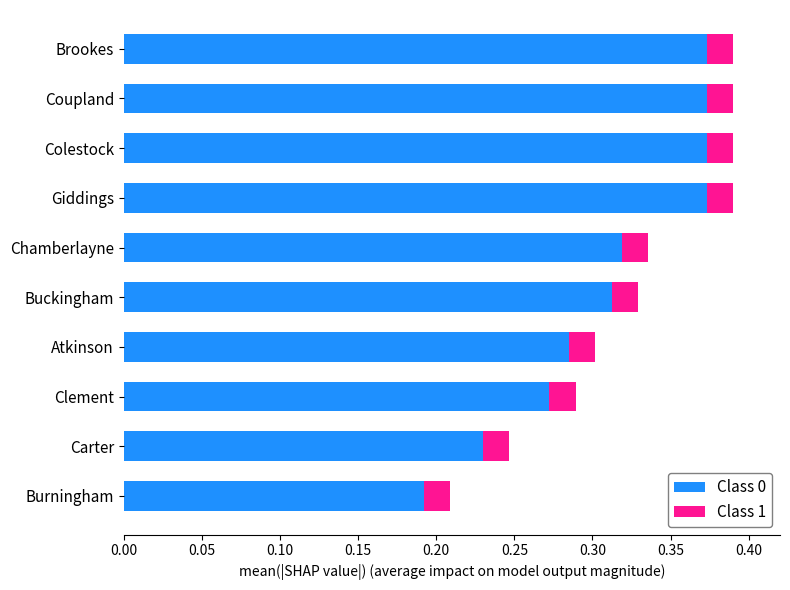

Which category has the lowest value in the Class 0 series?

Burningham